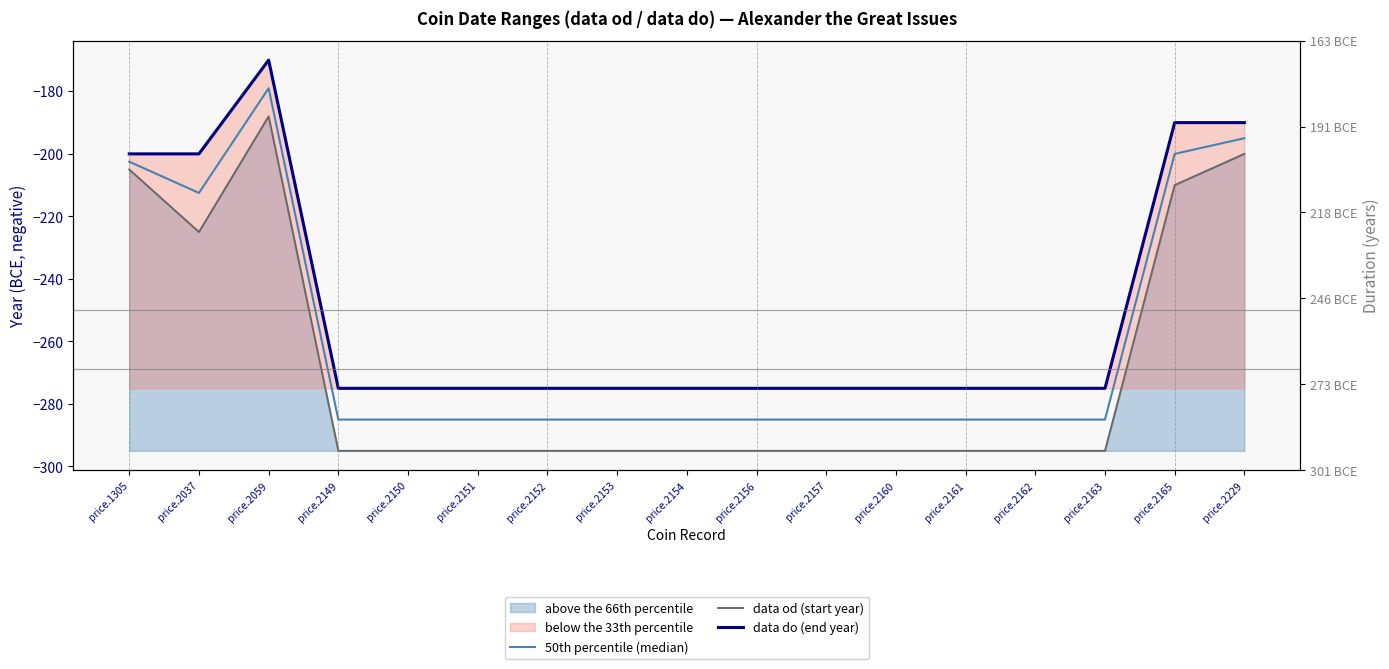

In 50th percentile (median), how many points are lower than both neighbors (excluding endpoints)?

1